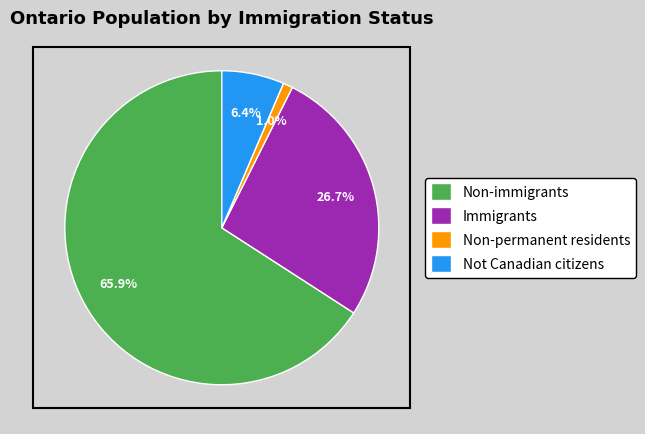

What is the majority slice?

Non-immigrants